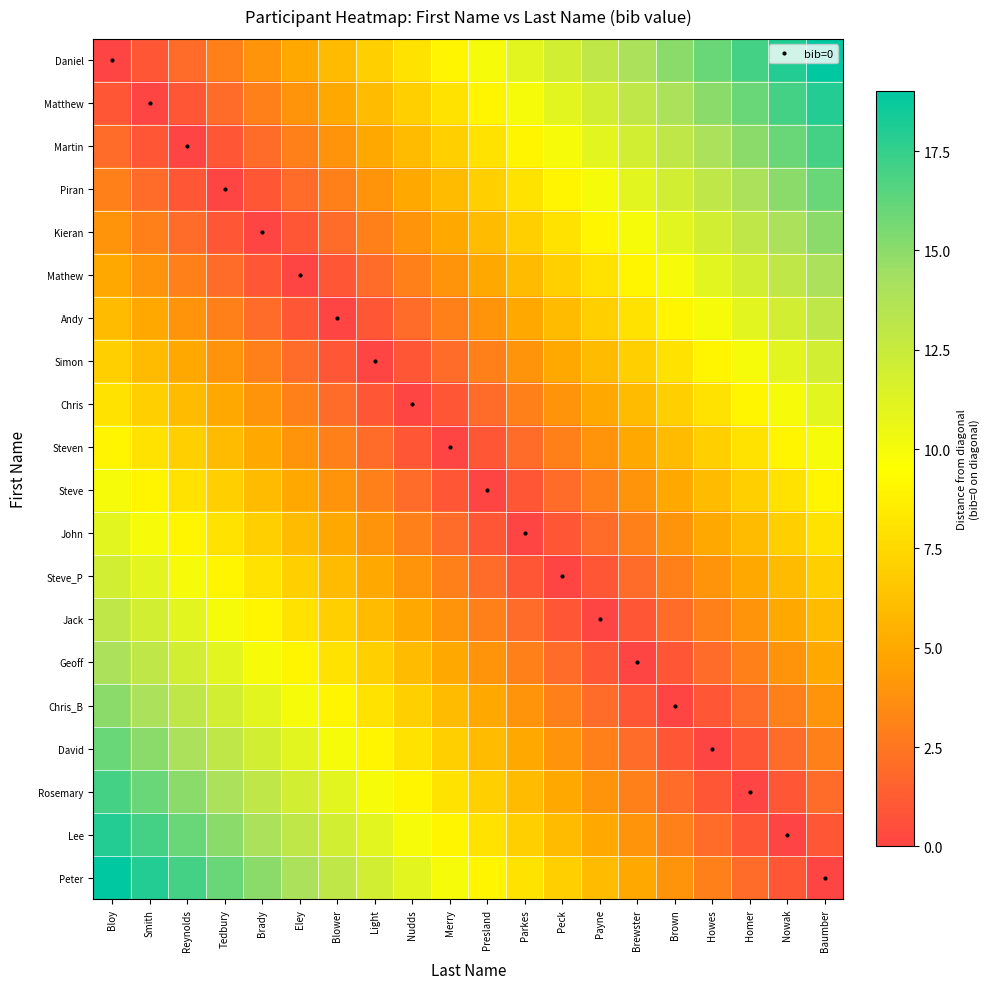

List the series in order of their peak value, lowest first.

Steven, Steve, Chris, John, Simon, Steve_P, Andy, Jack, Mathew, Geoff, Kieran, Chris_B, Piran, David, Martin, Rosemary, Matthew, Lee, Daniel, Peter